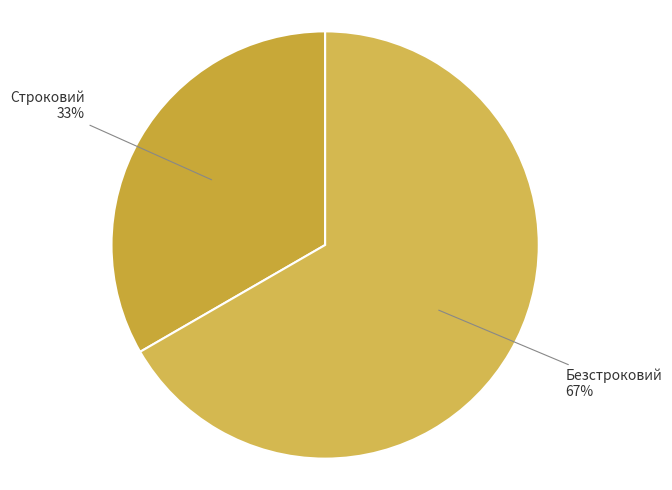

How many slices are in this pie chart?

2